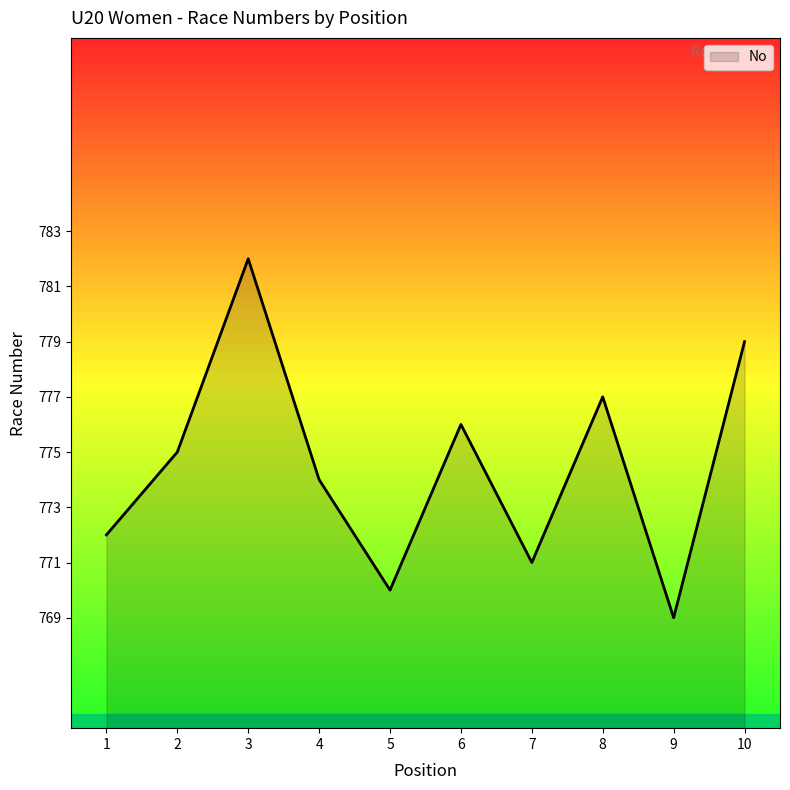

Rank the categories by value from lowest to highest.

9, 5, 7, 1, 4, 2, 6, 8, 10, 3